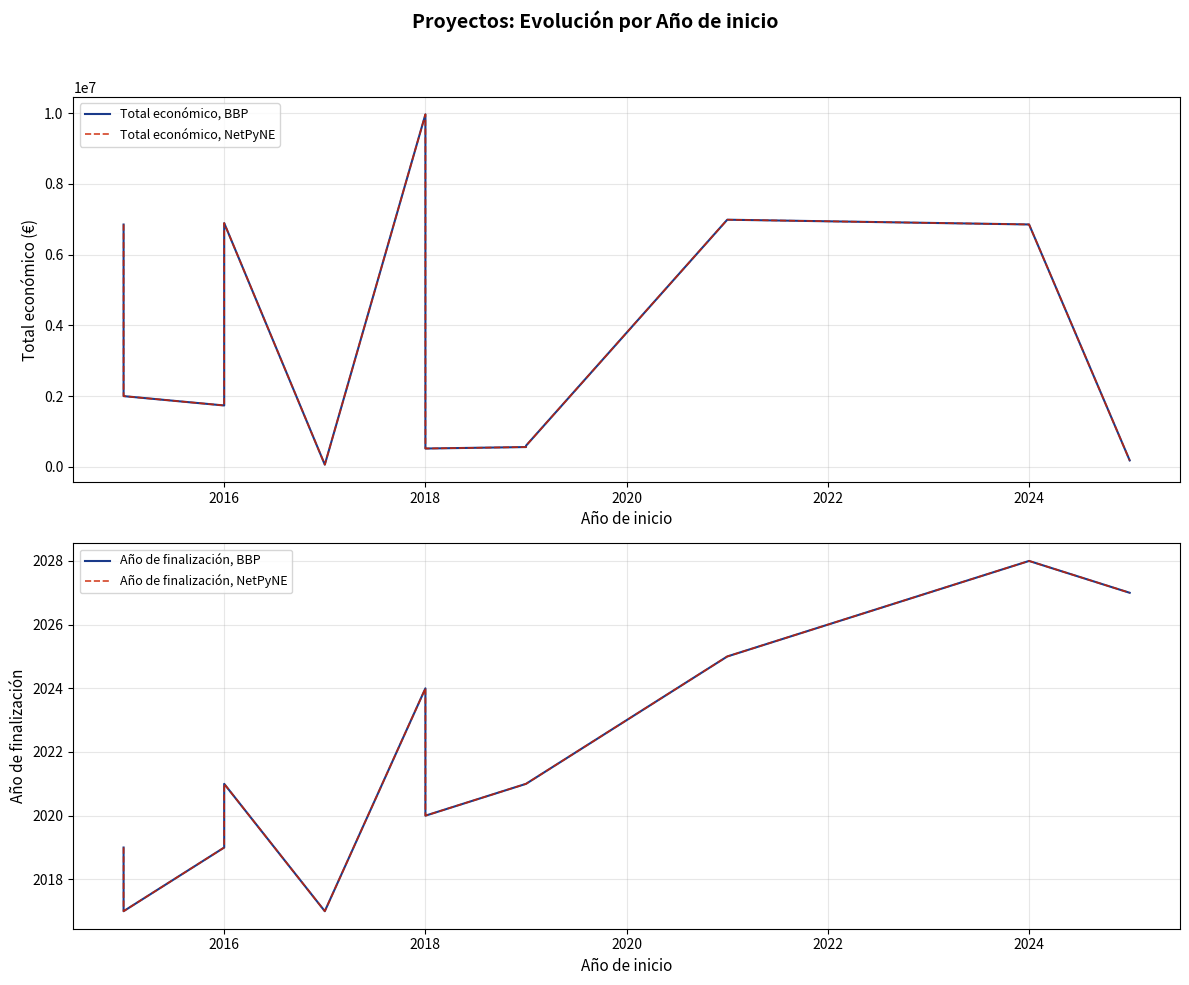

Reading left to right, extract all data points from this chart.

Total económico, BBP: 6850000	6526038	1999221	1734237	6891265	61850	9963866	5962019	517432	559047	597896	6986278	6851903	181152
Total económico, NetPyNE: 6850000	6526038	1999221	1734237	6891265	61850	9963866	5962019	517432	559047	597896	6986278	6851903	181152
Año de finalización, BBP: 2019	2019	2017	2019	2021	2017	2024	2023	2020	2021	2021	2025	2028	2027
Año de finalización, NetPyNE: 2019	2019	2017	2019	2021	2017	2024	2023	2020	2021	2021	2025	2028	2027